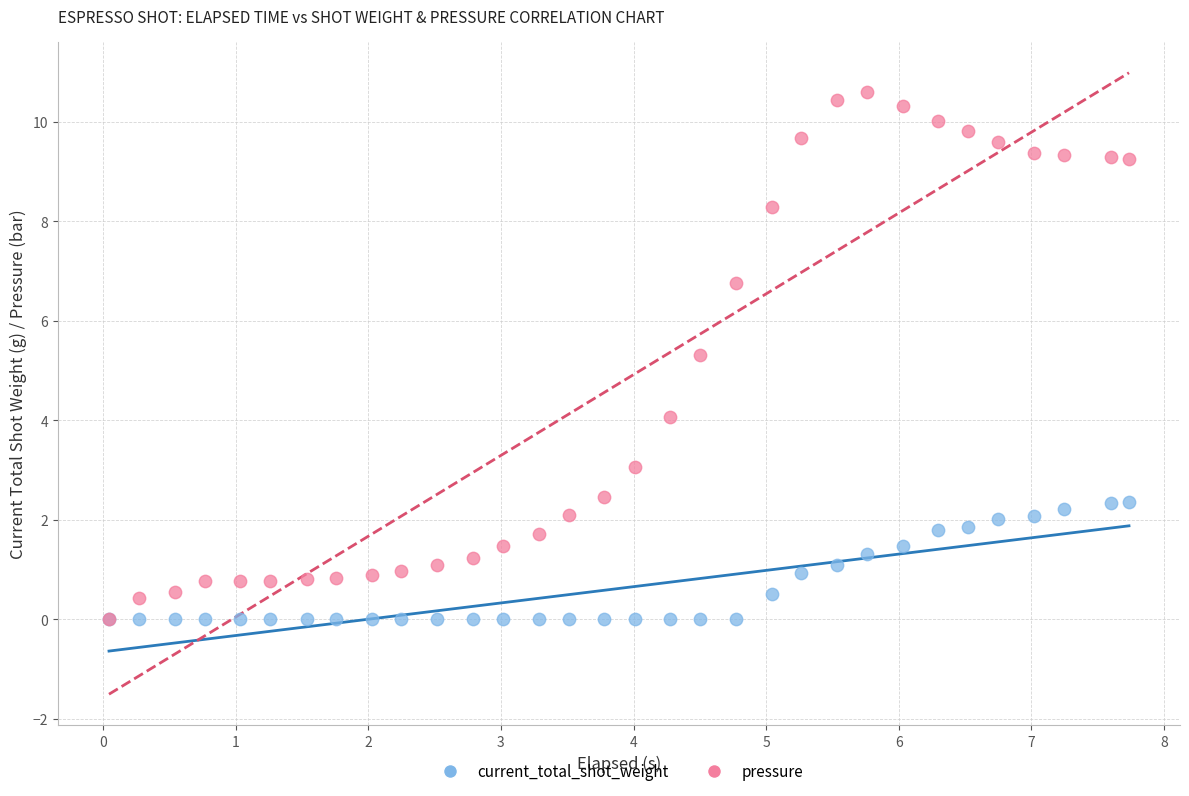

Across all series, what Y value is closest to 5?

5.3